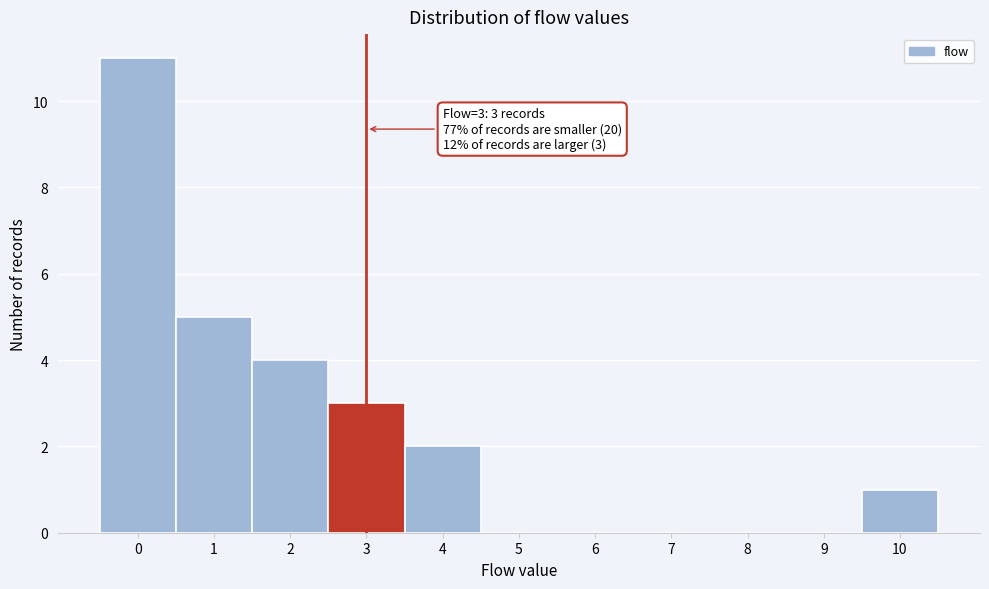

Which range on the x-axis has the tallest bar?

-0.5 to 0.5